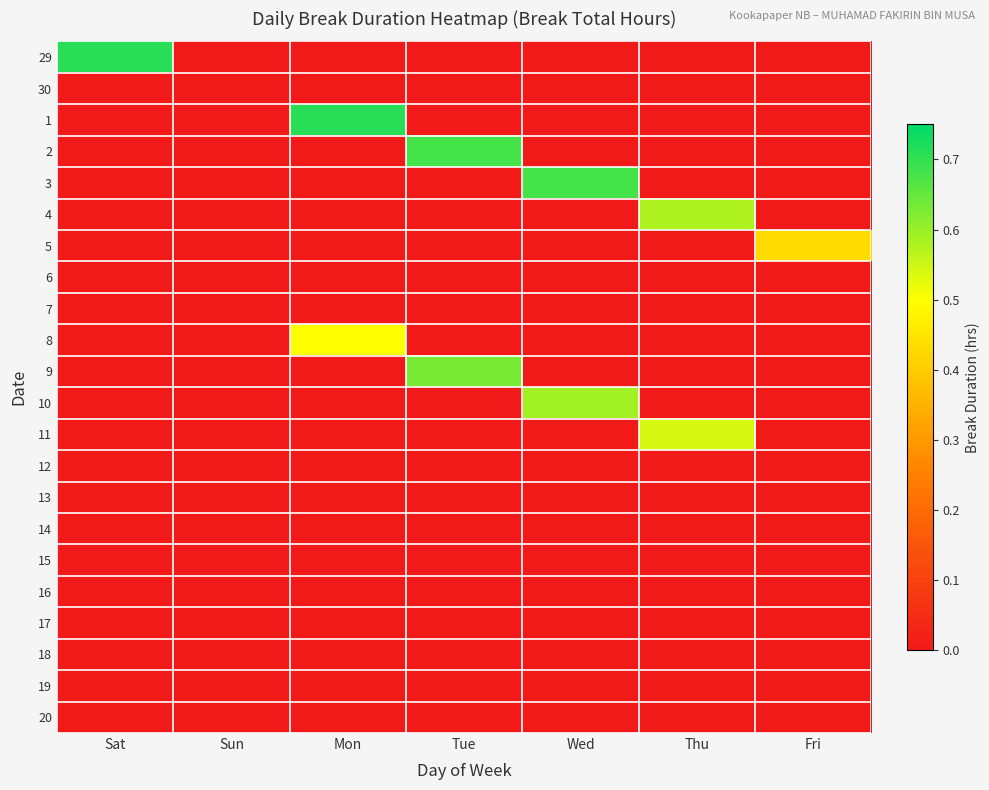

Which series changed the most between Sat and Thu?

29